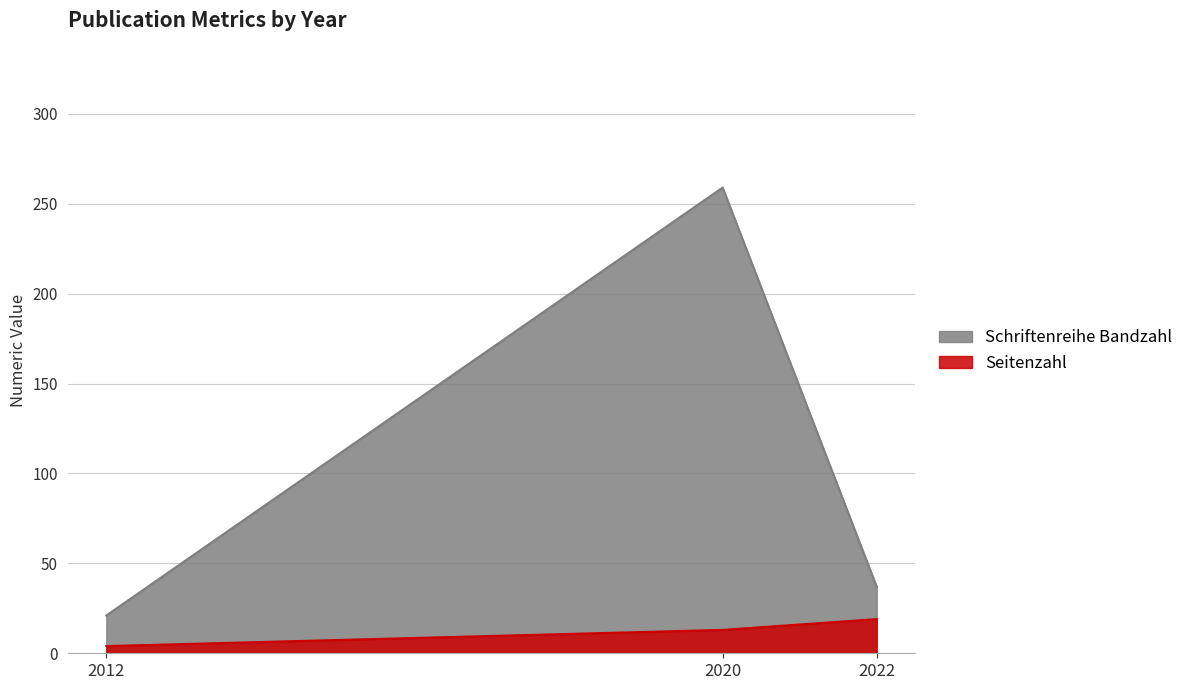

What is the maximum value shown in the chart?

259